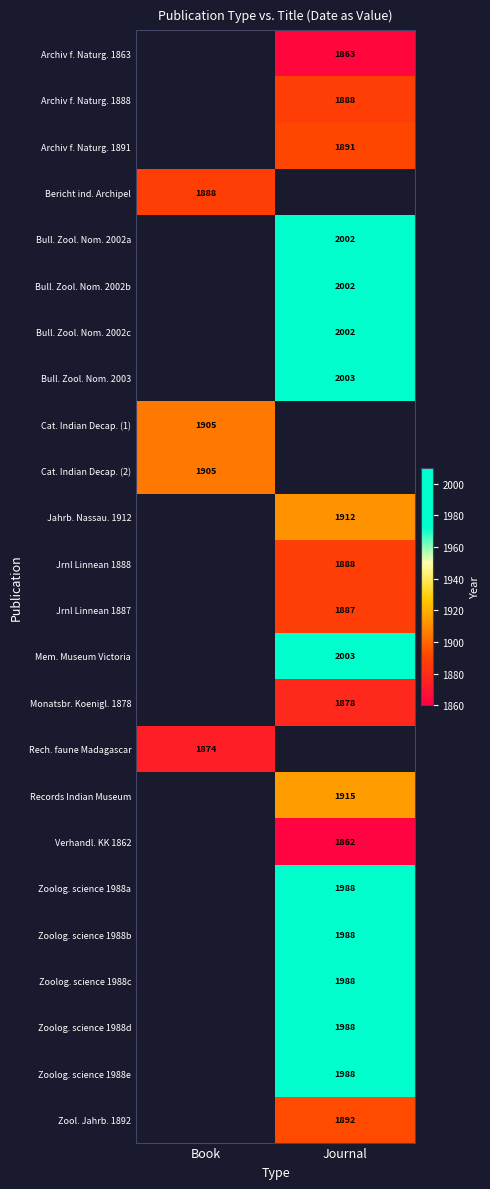

The Zoolog. science 1988c series shows 1988 at Journal. True or false?

True